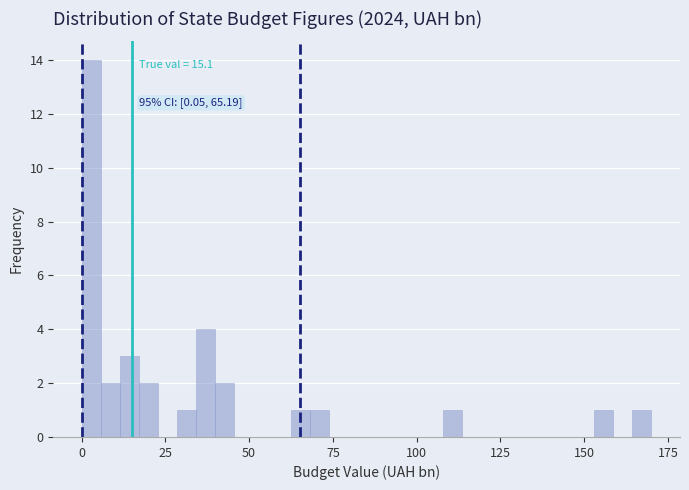

Read against the x-axis, roughly where is the centre of the tallest bar?

5